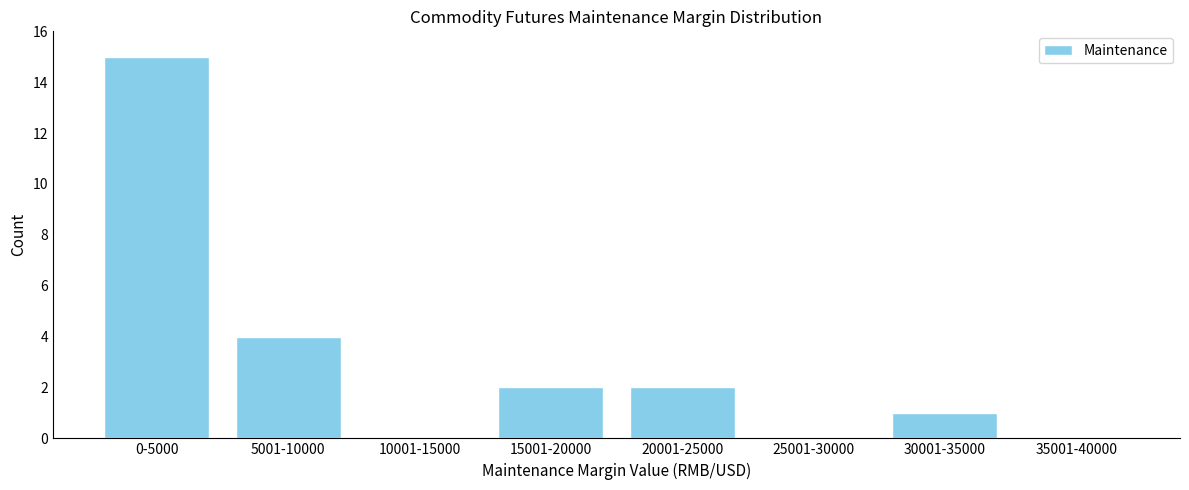

Reading left to right, list all the values displayed in this chart.

0-5000=15	5001-10000=4	10001-15000=0	15001-20000=2	20001-25000=2	25001-30000=0	30001-35000=1	35001-40000=0